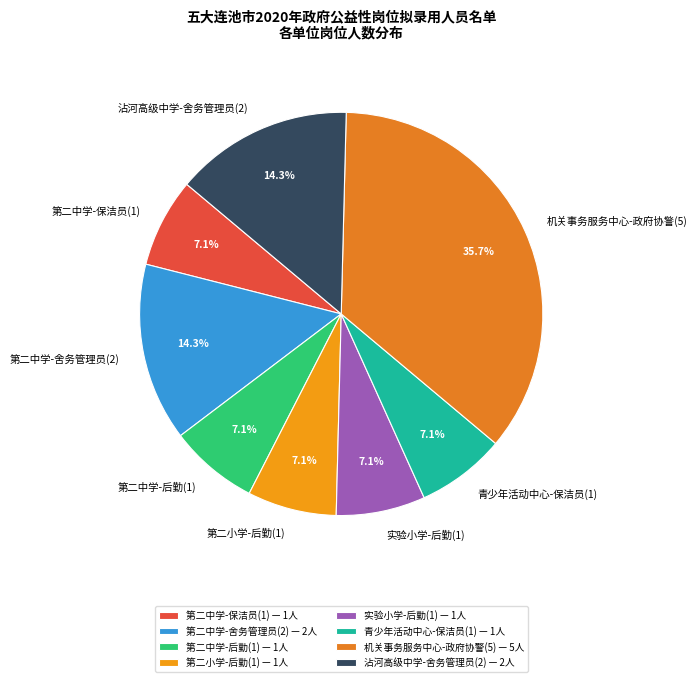

To the nearest percent, what is the difference between the largest and smallest slice percentages?

29%